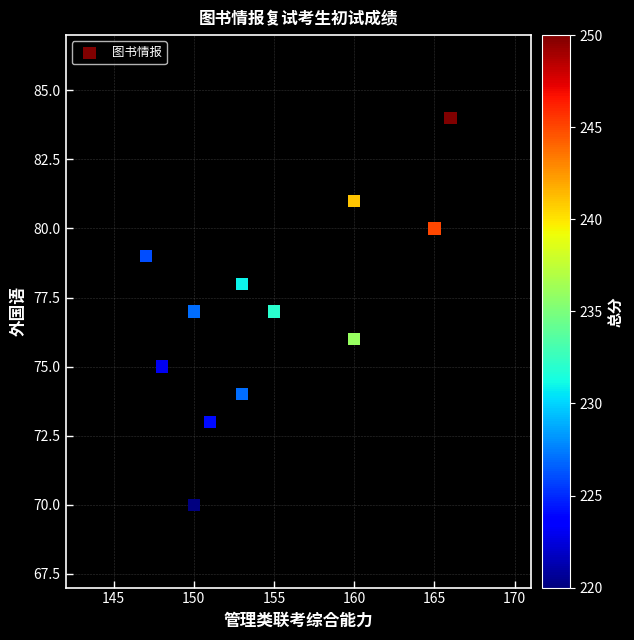

What is the range of X values (max minus min)?

19